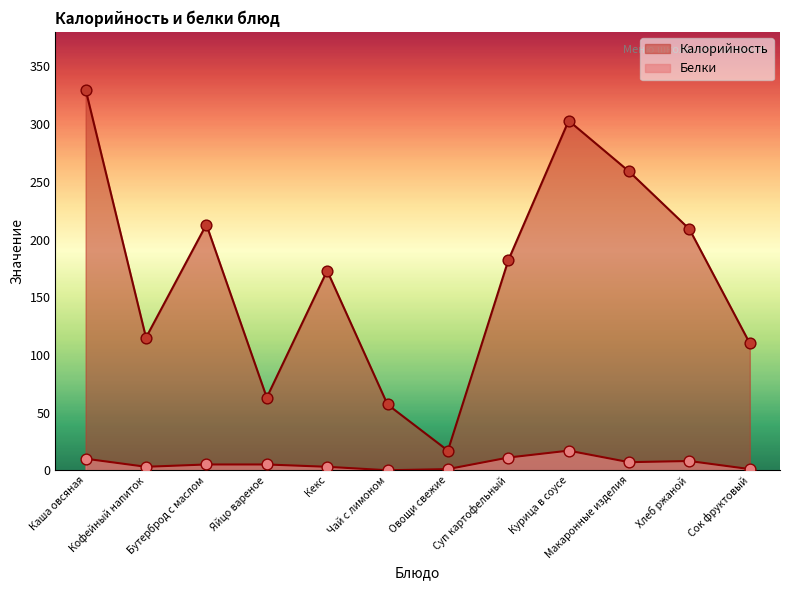

Which series has the largest total across all categories?

Калорийность